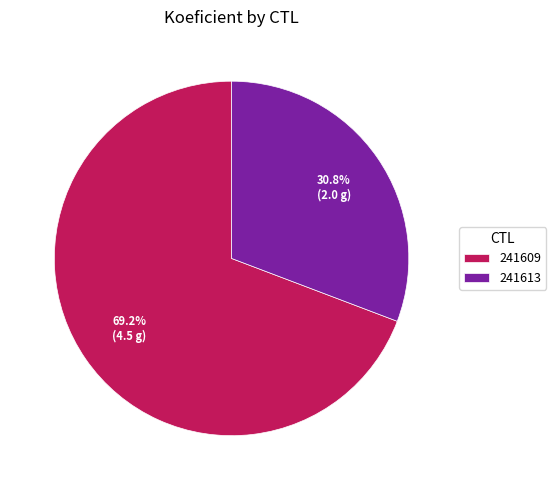

Which slice is the largest?

241609